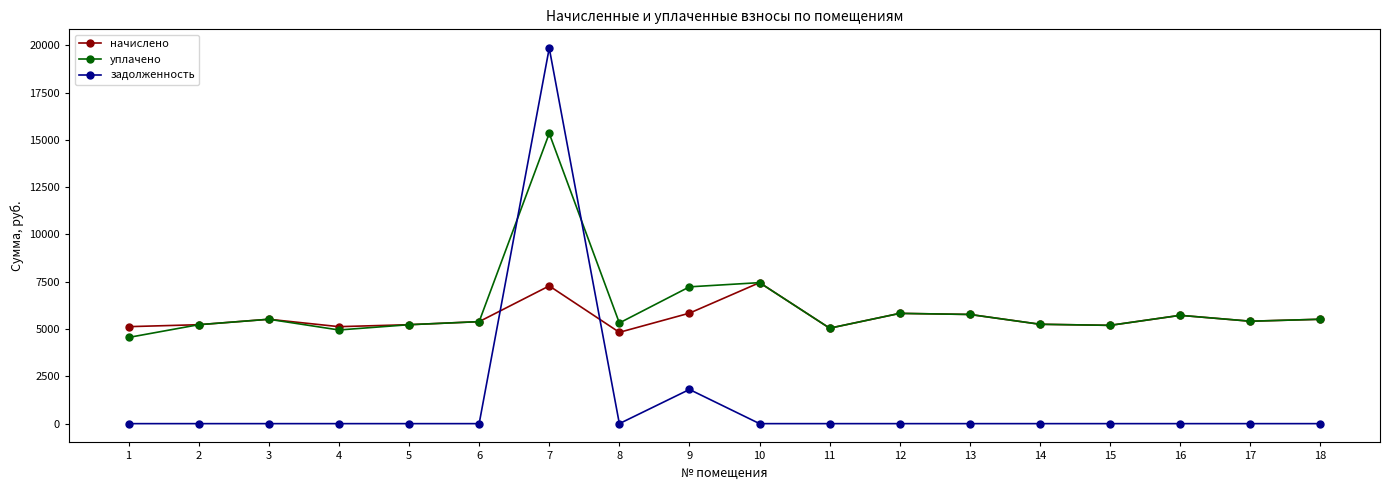

What is the spread (max minus min) of values at 13?

5771.5